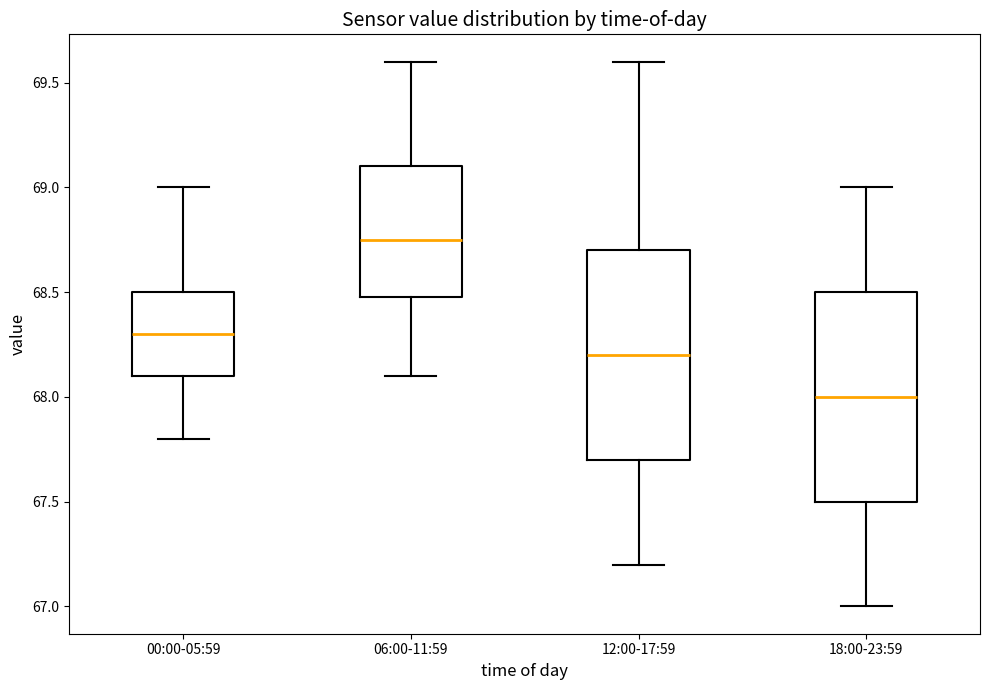

Where does the upper whisker of the box for 12:00-17:59 end on the y-axis? The values are not printed on the chart, so give them approximately, as read against the axis.

69.60